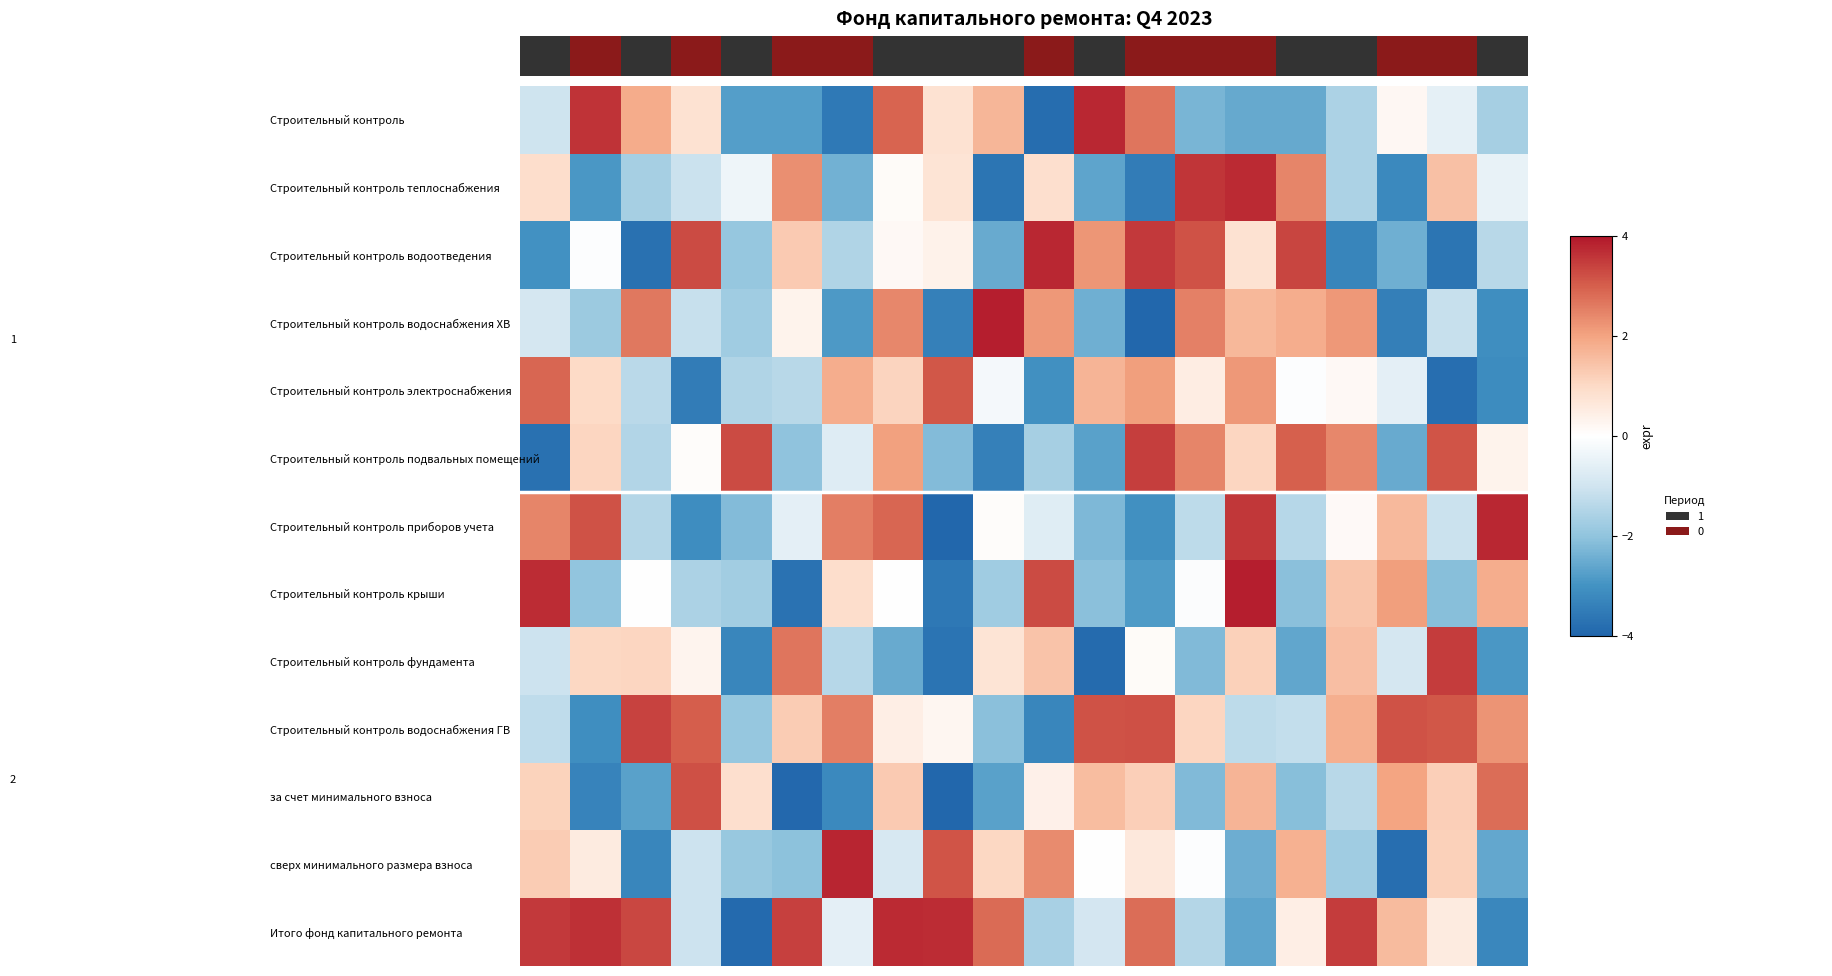

Which label corresponds to the smallest value in the chart?

8